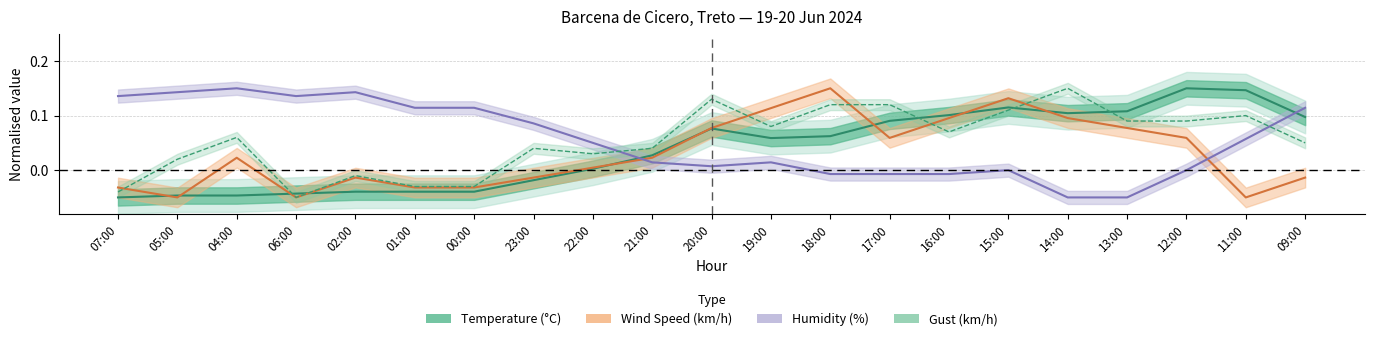

At which category is the sum across all series the highest?

15:00